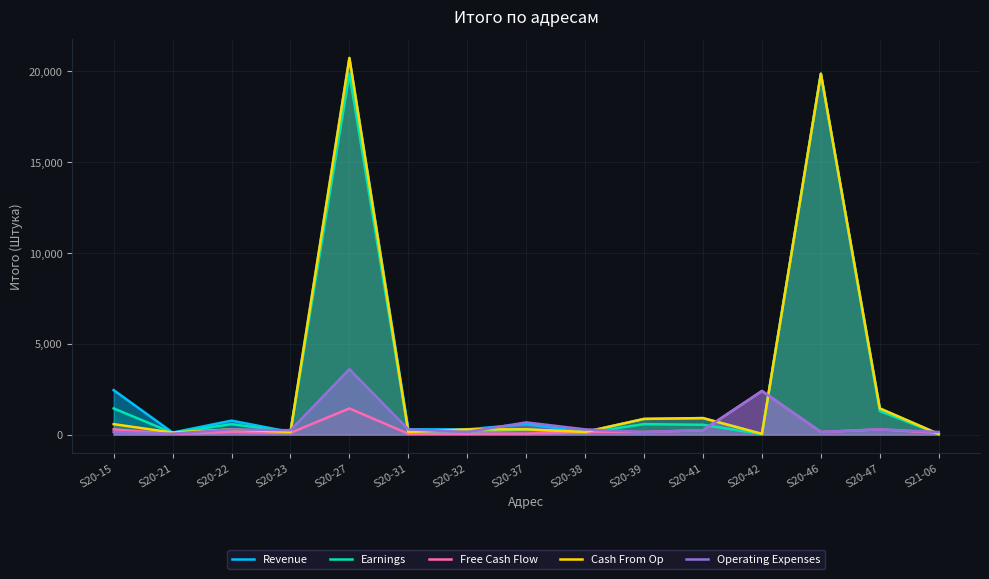

Is the value of Revenue at S20-22 greater than the value of Earnings at S20-46?

No